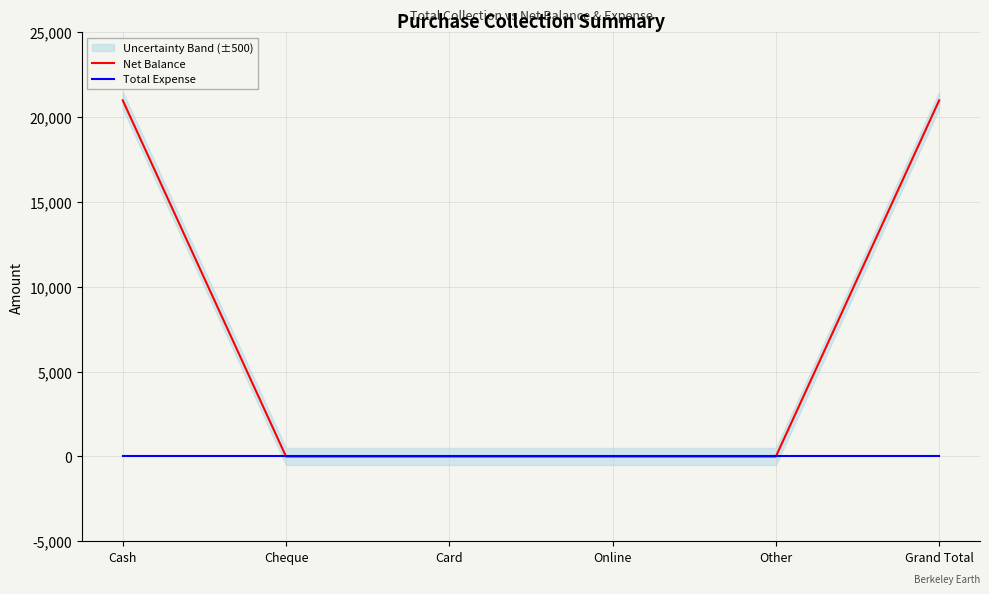

Is this an area chart (filled region under the line)?

No